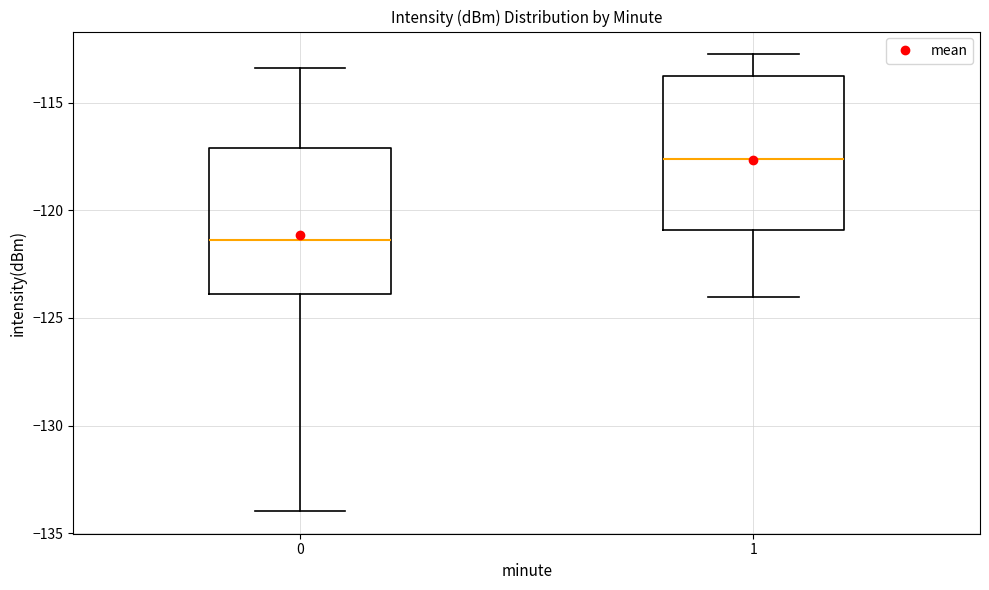

Which box has the lowest median line?

0